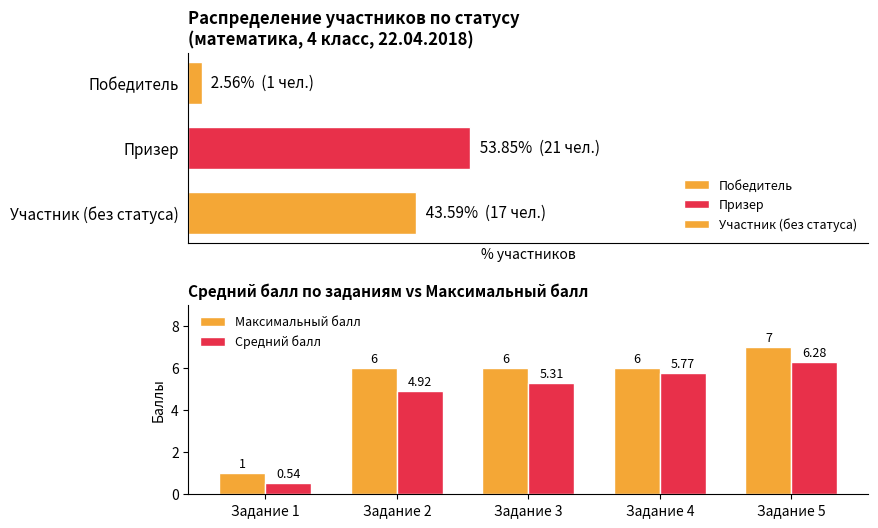

What is the value of the Средний балл bar at the 2nd from the left?

4.9